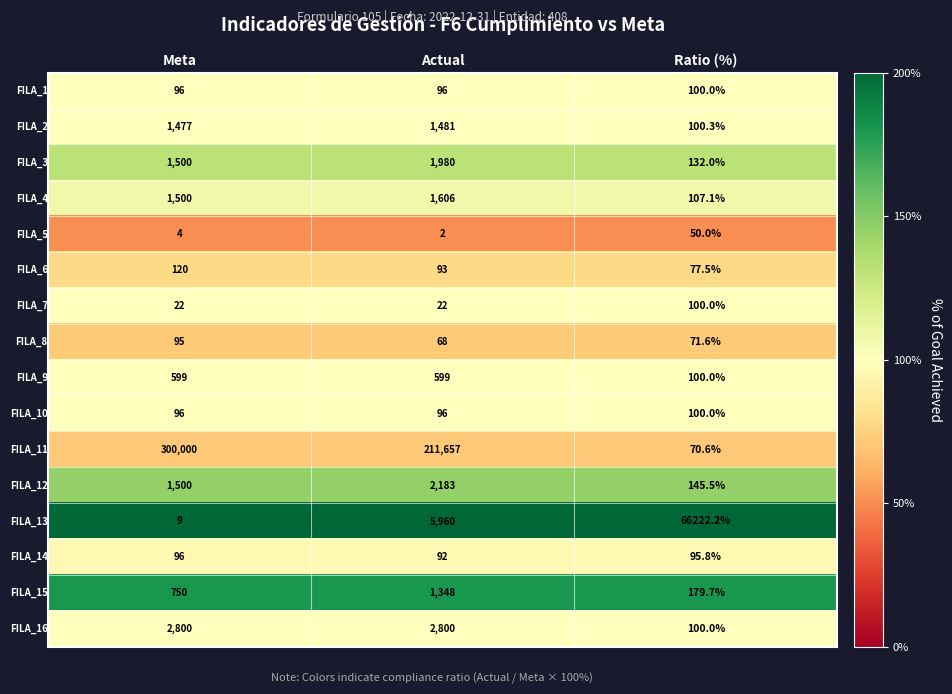

What is the total value across all series at Actual?

230083.0